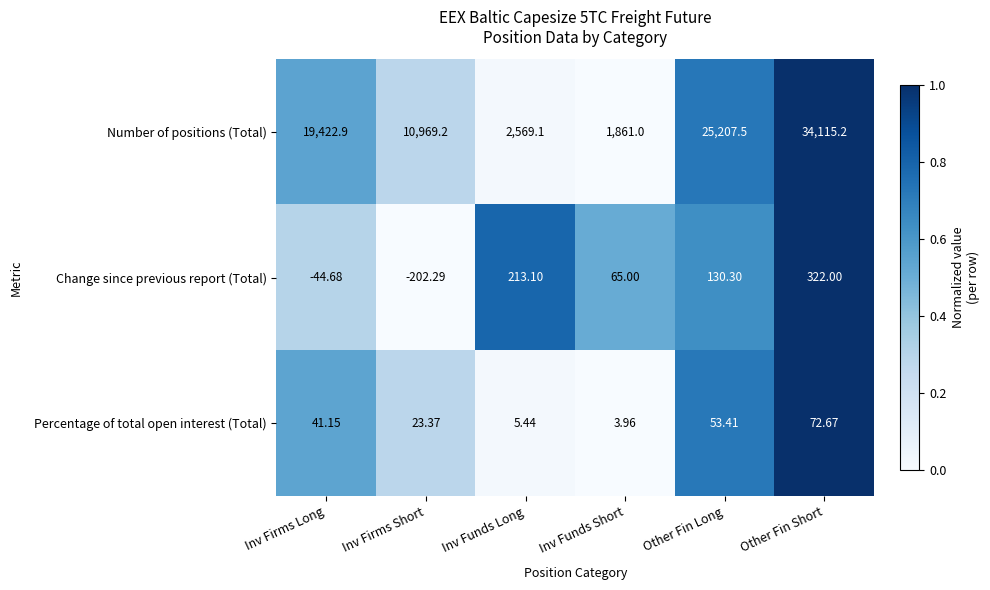

Which series has the largest total across all categories?

Number of positions (Total)